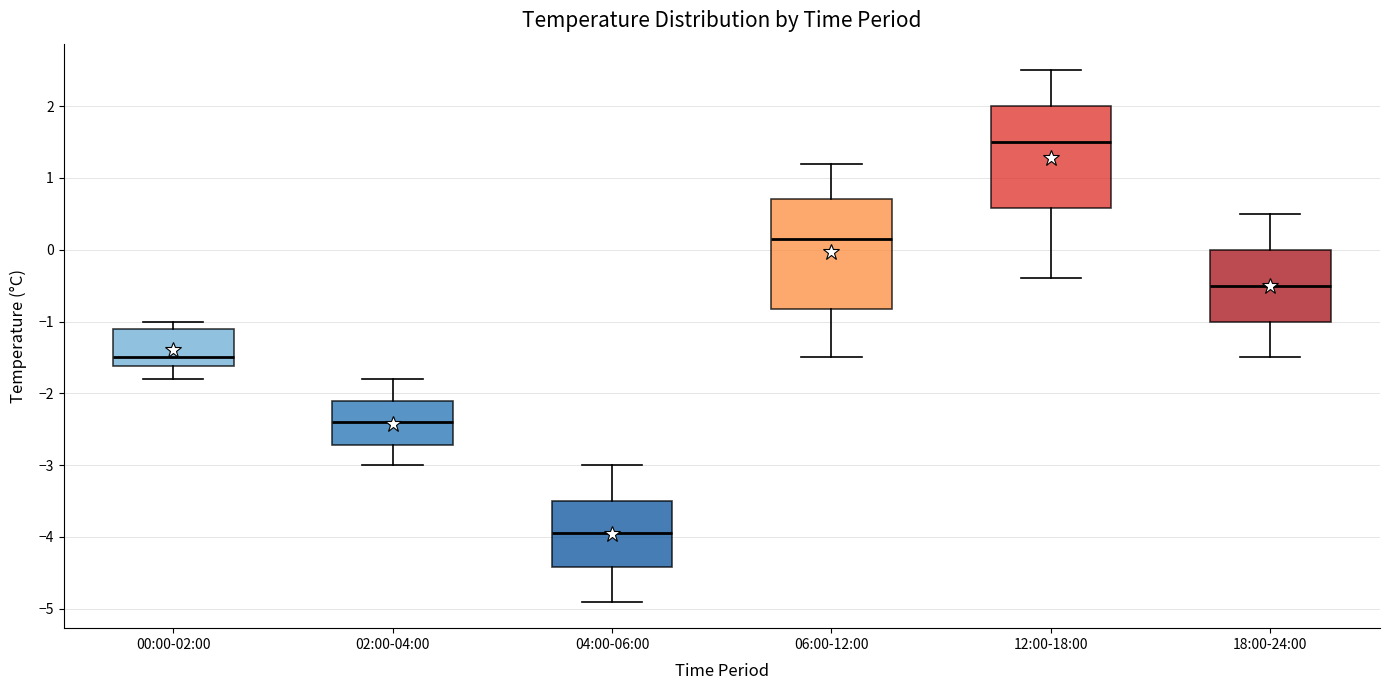

Reading left to right, transcribe this box plot: for each box, give where its median line is, the range the box spans, and where its two whiskers end, as read against the y-axis. The values are not printed on the chart, so give them approximately, as read against the axis.

00:00-02:00: median -1.5, box -1.6 to -1.1, whiskers -1.8 to -1.0
02:00-04:00: median -2.4, box -2.7 to -2.1, whiskers -3.0 to -1.8
04:00-06:00: median -3.9, box -4.4 to -3.5, whiskers -4.9 to -3.0
06:00-12:00: median 0.2, box -0.8 to 0.7, whiskers -1.5 to 1.2
12:00-18:00: median 1.5, box 0.6 to 2.0, whiskers -0.4 to 2.5
18:00-24:00: median -0.5, box -1.0 to 0.0, whiskers -1.5 to 0.5